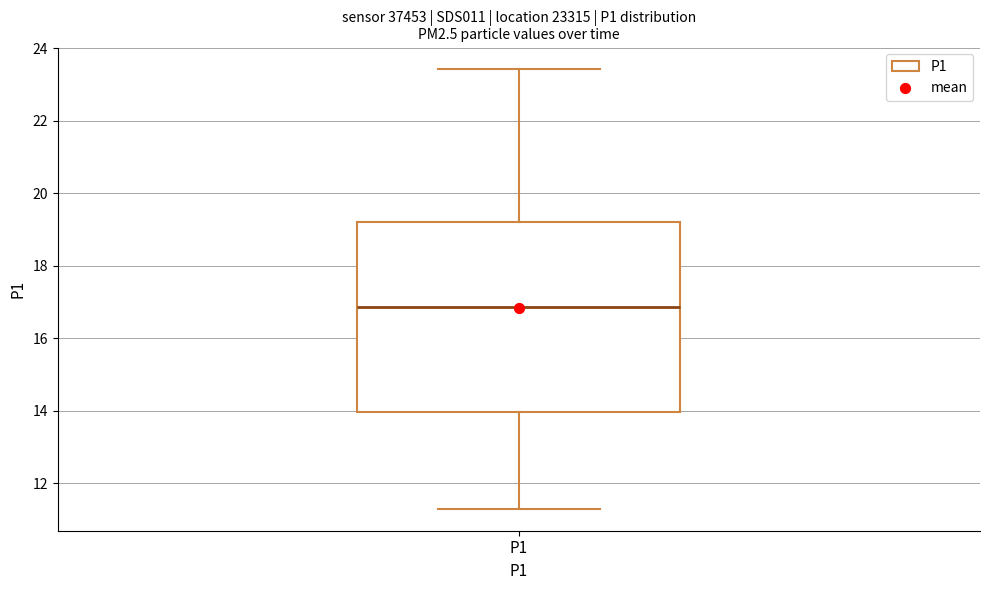

Transcribe this box plot: give where the median line is, the range the box spans, and where the two whiskers end, as read against the y-axis. The values are not printed on the chart, so give them approximately, as read against the axis.

median 16.8, box 14.0 to 19.2, whiskers 11.4 to 23.4